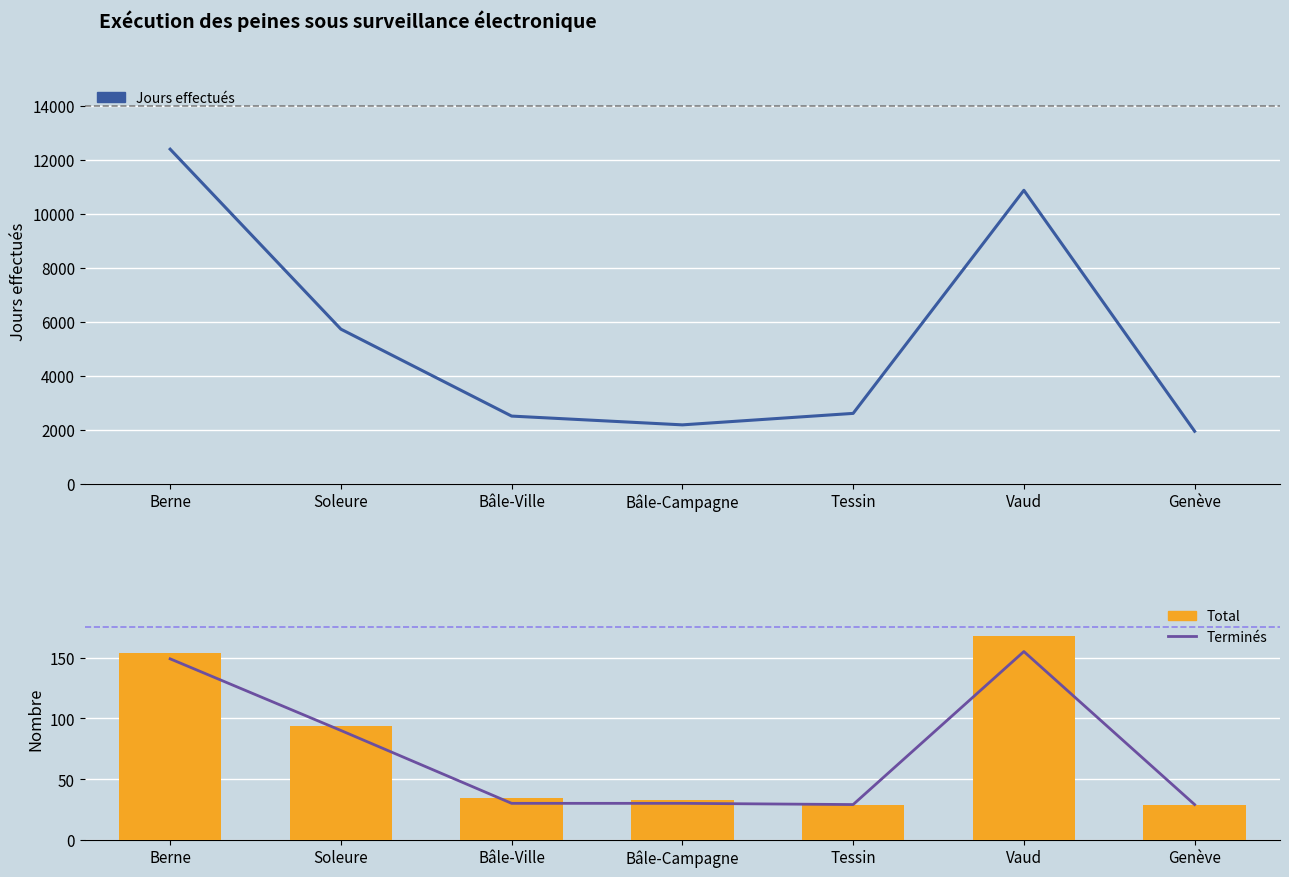

What is the greatest value displayed?

12389